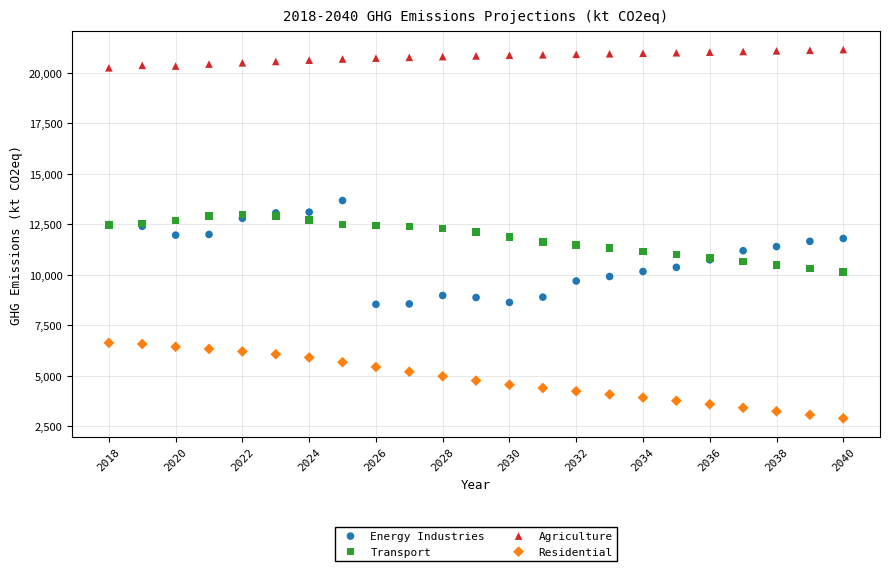

Which series reaches the maximum Y coordinate?

Agriculture